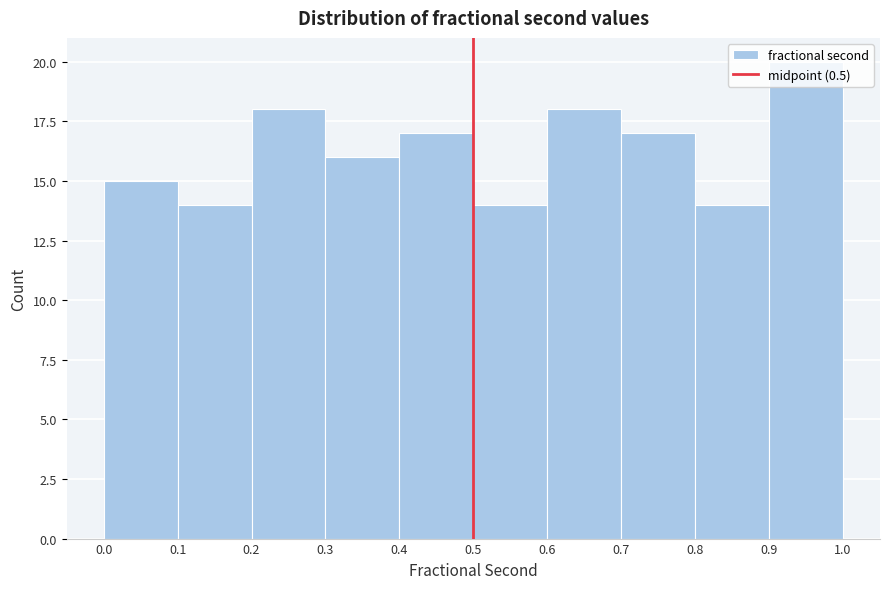

Reading left to right, list every bar in this chart as the range it spans on the x-axis followed by its height. The values are not printed on the chart, so give them approximately, as read against the axis.

0.0 to 0.1: 15
0.1 to 0.2: 14
0.2 to 0.3: 18
0.3 to 0.4: 16
0.4 to 0.5: 17
0.5 to 0.6: 14
0.6 to 0.7: 18
0.7 to 0.8: 17
0.8 to 0.9: 14
0.9 to 1.0: 20